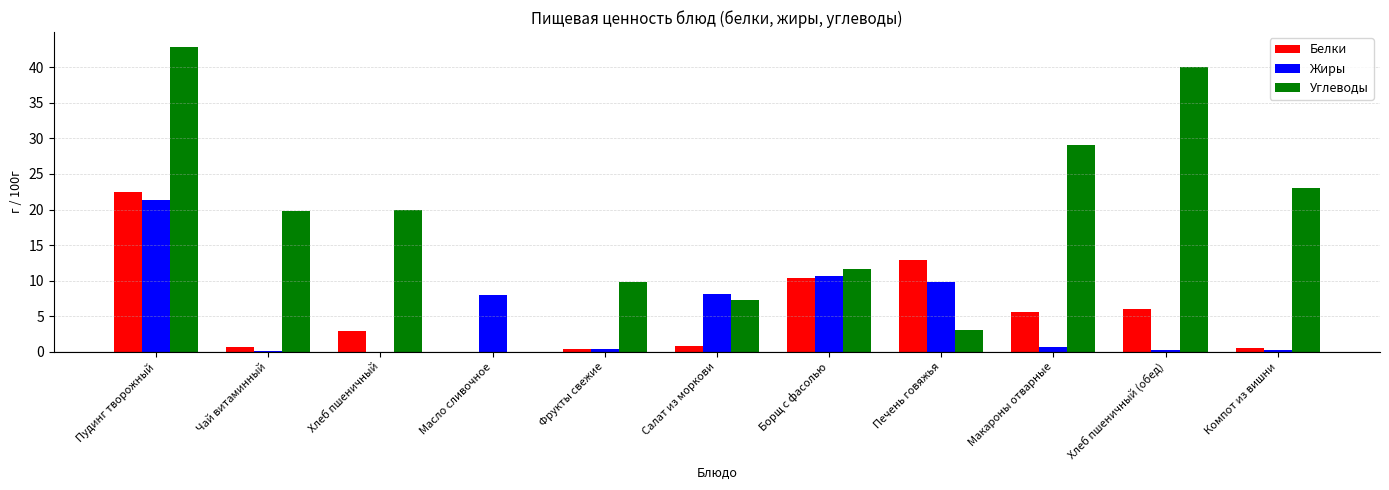

What is the highest value of the Жиры series?

21.4